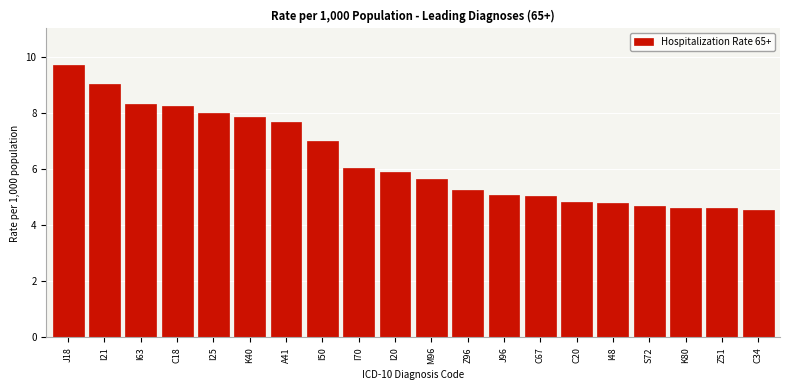

Reading left to right, transcribe all the data shown in this chart.

9.7	9.0	8.3	8.2	8.0	7.8	7.7	7.0	6.0	5.9	5.6	5.2	5.1	5.0	4.8	4.8	4.7	4.6	4.6	4.5